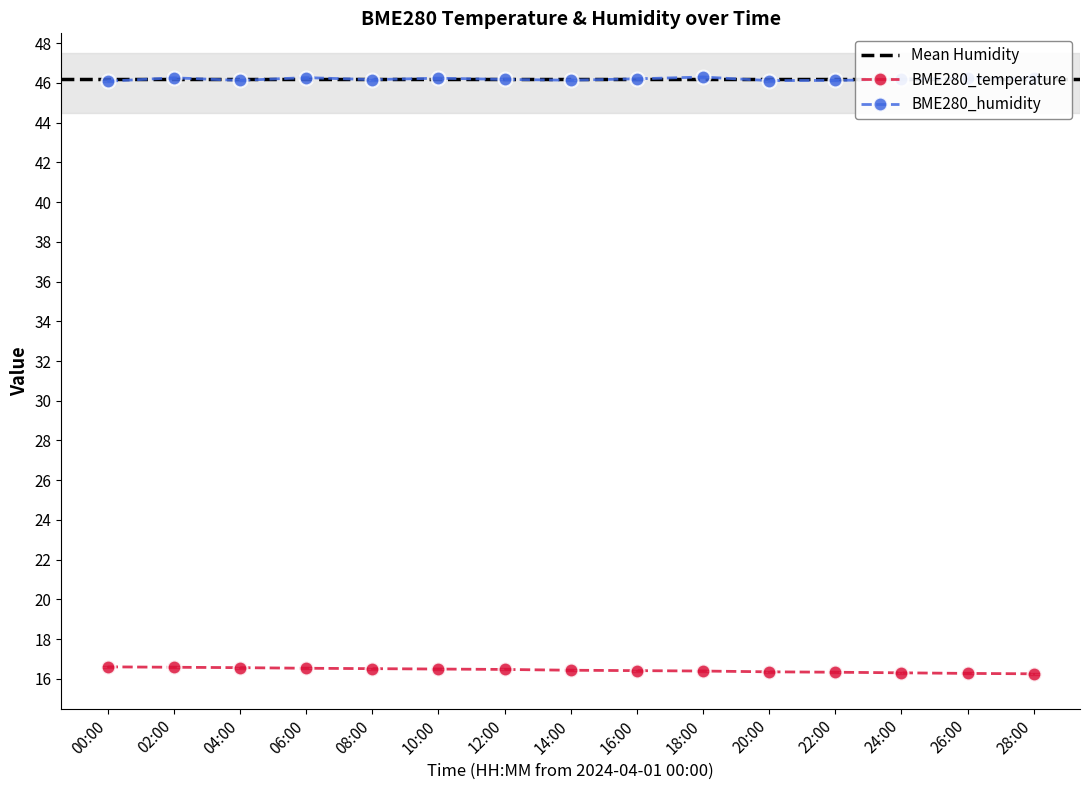

What is the label of the 8th point from the right?

14:00